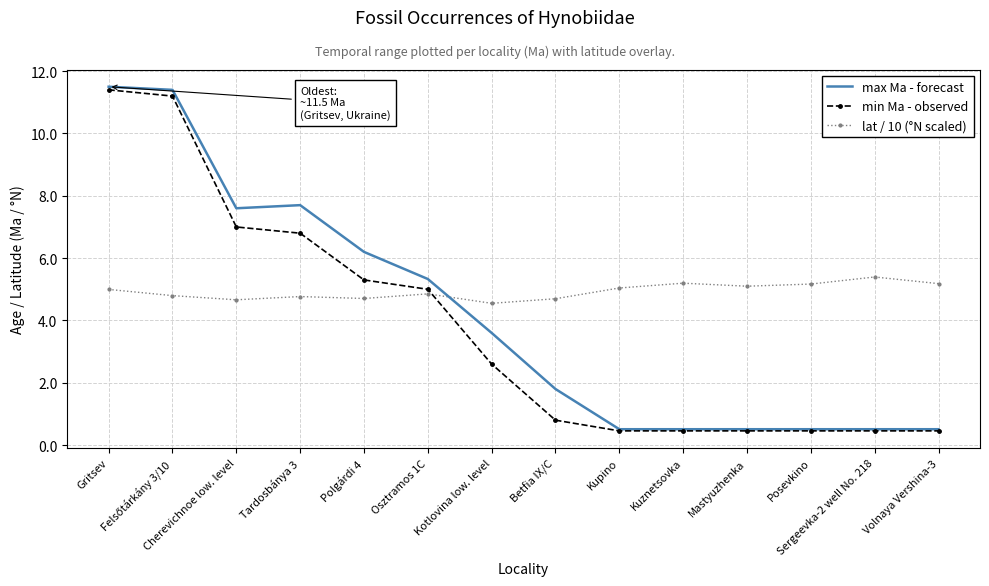

Count the number of categories in the chart.

14